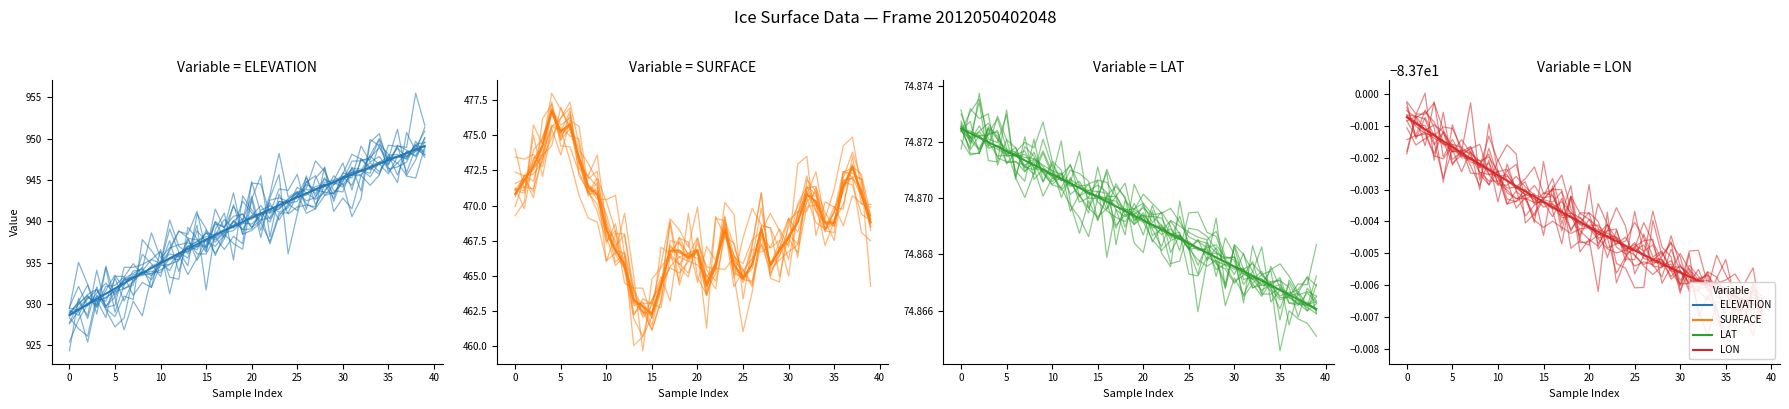

List the series in order of their peak value, lowest first.

LON, LAT, SURFACE, ELEVATION